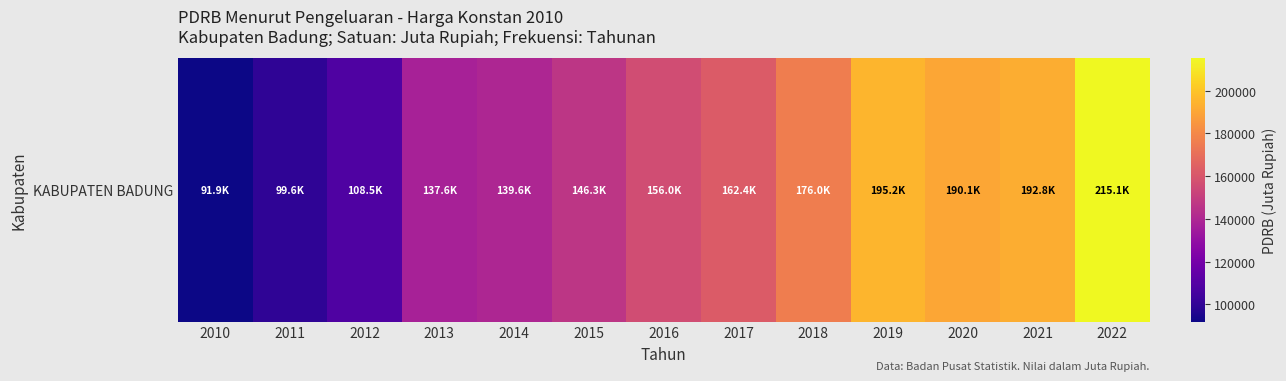

Reading left to right, transcribe all the data shown in this chart.

91921.1	99566.9	108455.4	137580.6	139571.1	146349.4	156032.0	162395.6	176041.2	195205.9	190108.3	192827.0	215127.1